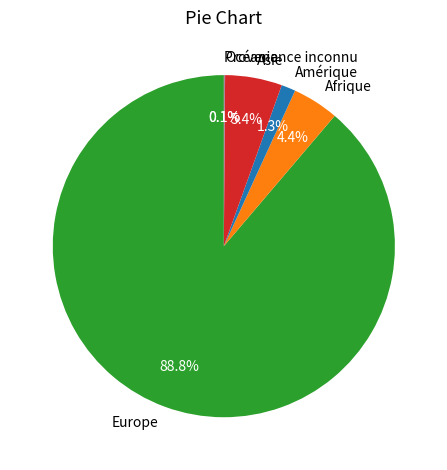

Which category accounts for the majority?

Europe